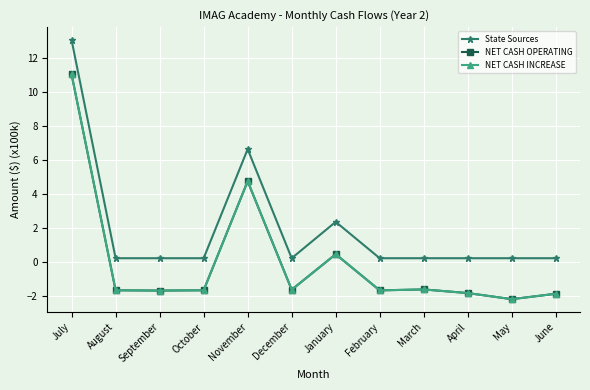

Is this an area chart (filled region under the line)?

No